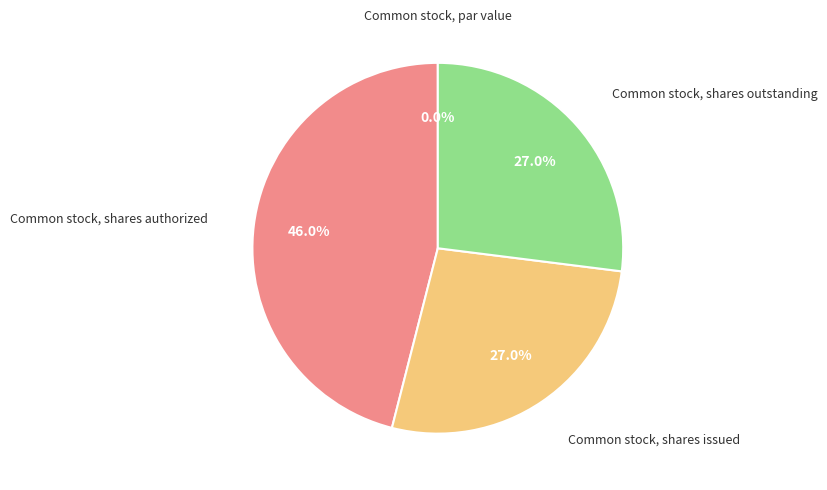

Is there any slice that represents more than half of the pie?

No